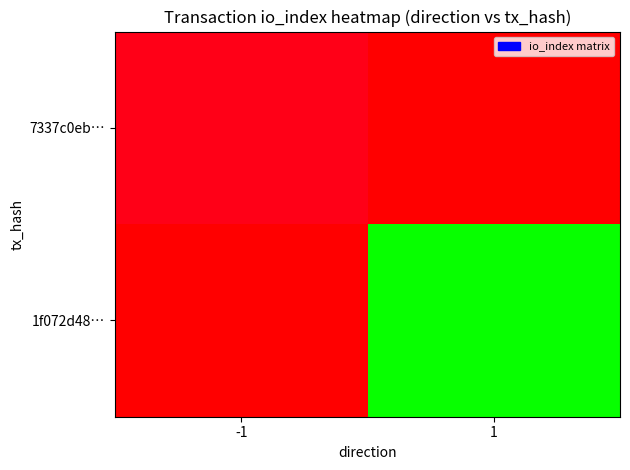

How many categories are shown in the chart?

2